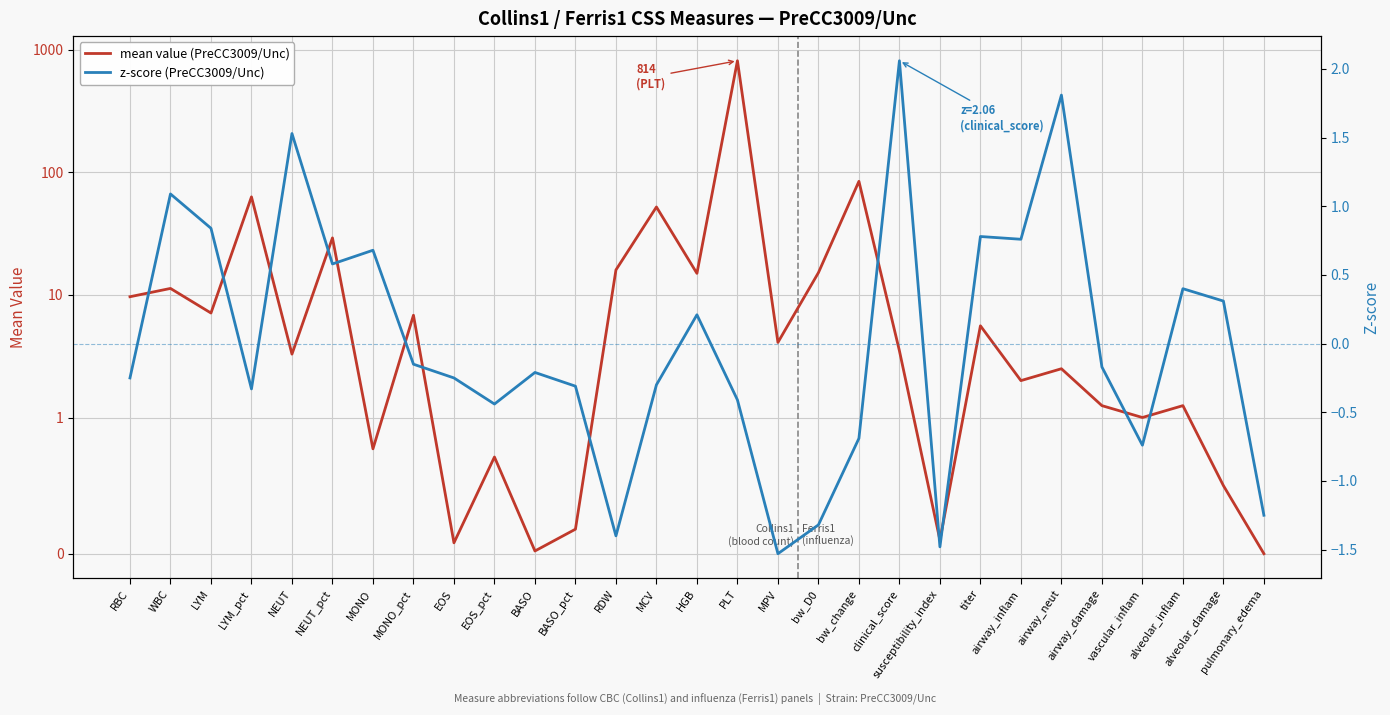

Reading right to left, extract all data points from this chart.

mean value (PreCC3009/Unc): 0.0	0.5	1.2	1.0	1.2	2.5	2.0	5.6	0.1	3.5	84.5	15.2	4.1	814.0	15.0	52.2	16.0	0.2	0.0	0.7	0.1	6.8	0.8	29.2	3.3	63.1	7.1	11.3	9.7
z-score (PreCC3009/Unc): -1.2	0.3	0.4	-0.7	-0.2	1.8	0.8	0.8	-1.5	2.1	-0.7	-1.3	-1.5	-0.4	0.2	-0.3	-1.4	-0.3	-0.2	-0.4	-0.2	-0.1	0.7	0.6	1.5	-0.3	0.8	1.1	-0.2